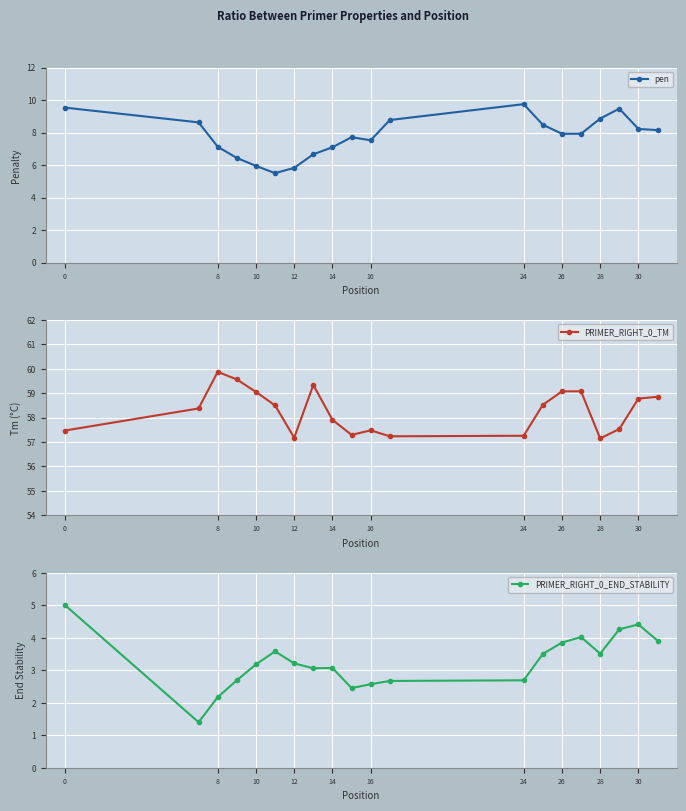

Reading left to right, transcribe all the data shown in this chart.

pen: 9.5	8.6	7.1	6.4	5.9	5.5	5.8	6.7	7.1	7.7	7.5	8.8	9.7	8.5	7.9	7.9	8.9	9.5	8.2	8.1
PRIMER_RIGHT_0_TM: 57.5	58.4	59.9	59.6	59.1	58.5	57.2	59.3	57.9	57.3	57.5	57.2	57.3	58.5	59.1	59.1	57.1	57.5	58.8	58.9
PRIMER_RIGHT_0_END_STABILITY: 5.0	1.4	2.2	2.7	3.2	3.6	3.2	3.1	3.1	2.5	2.6	2.7	2.7	3.5	3.9	4.0	3.5	4.3	4.4	3.9